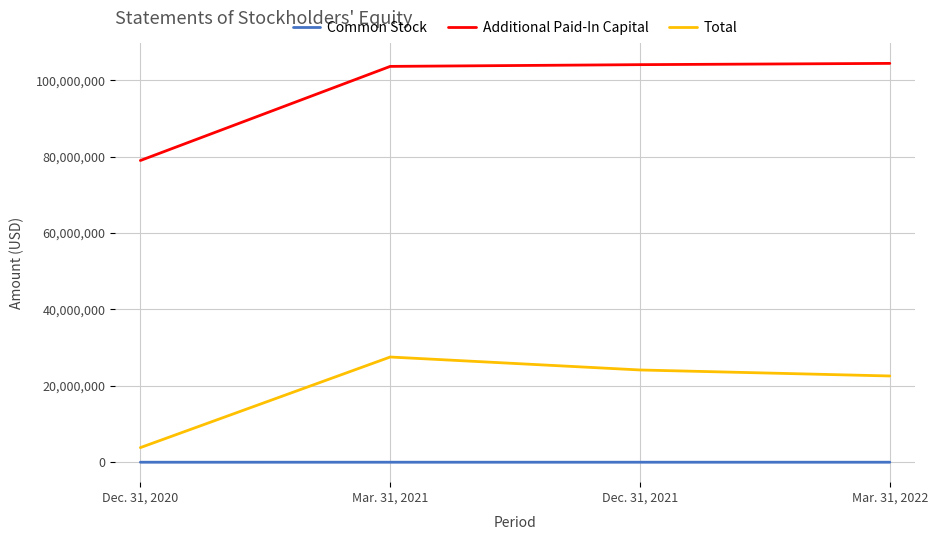

At Mar. 31, 2022, list the series in order from largest to smallest.

Additional Paid-In Capital, Total, Common Stock